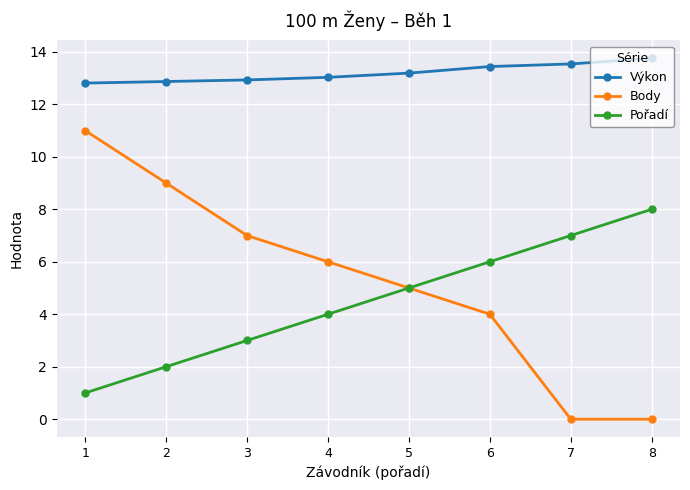

Which series has the largest range (max minus min)?

Body